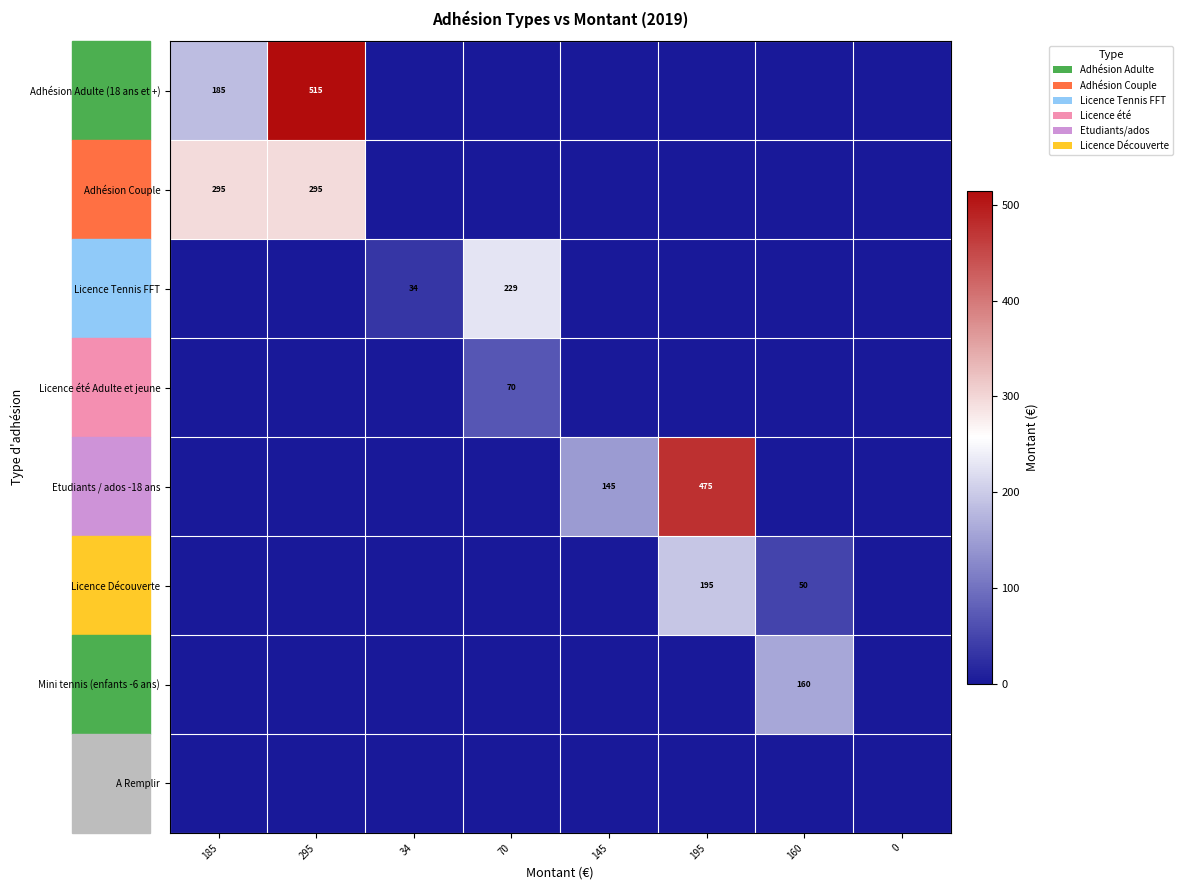

The value of Licence Découverte at 195 is 351. True or false?

False